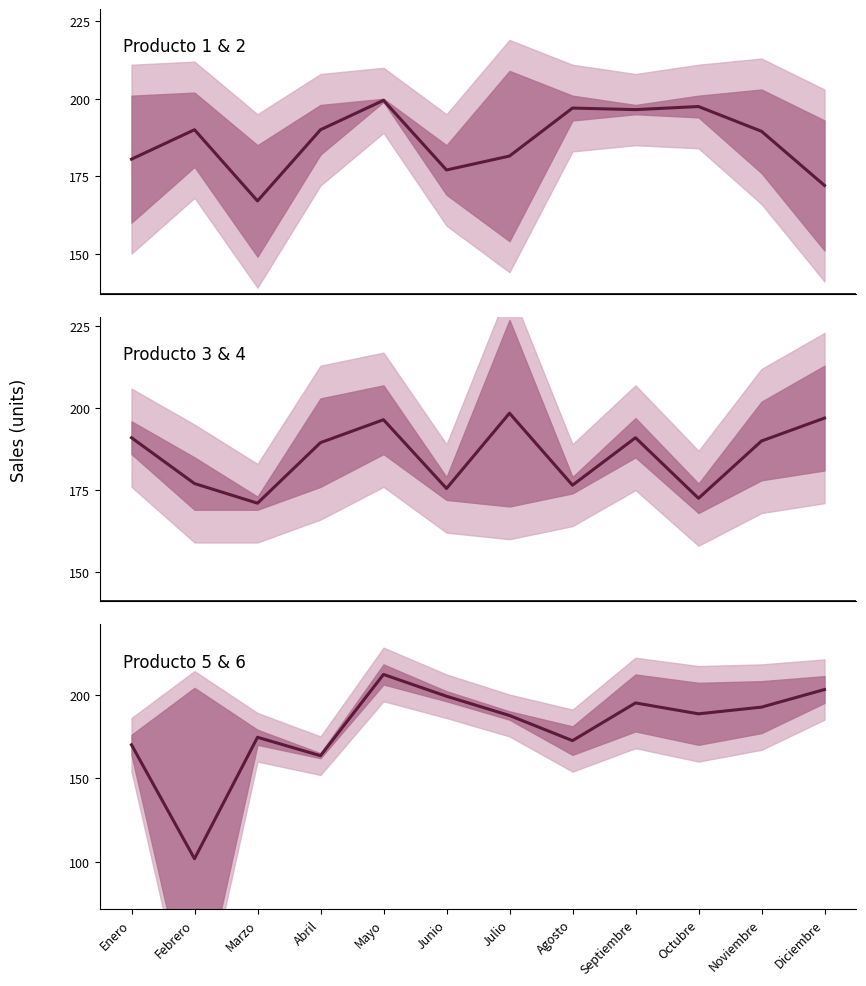

List the series in order of their overall mean, lowest first.

Producto 5 mean, Producto 3 mean, Producto 1 mean